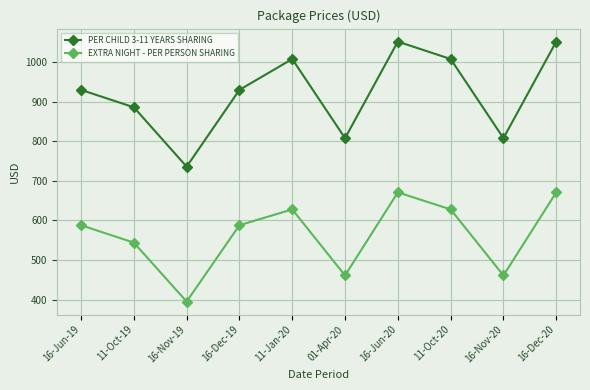

Is the value of PER CHILD 3-11 YEARS SHARING at 16-Nov-19 greater than the value of EXTRA NIGHT - PER PERSON SHARING at 16-Nov-20?

Yes